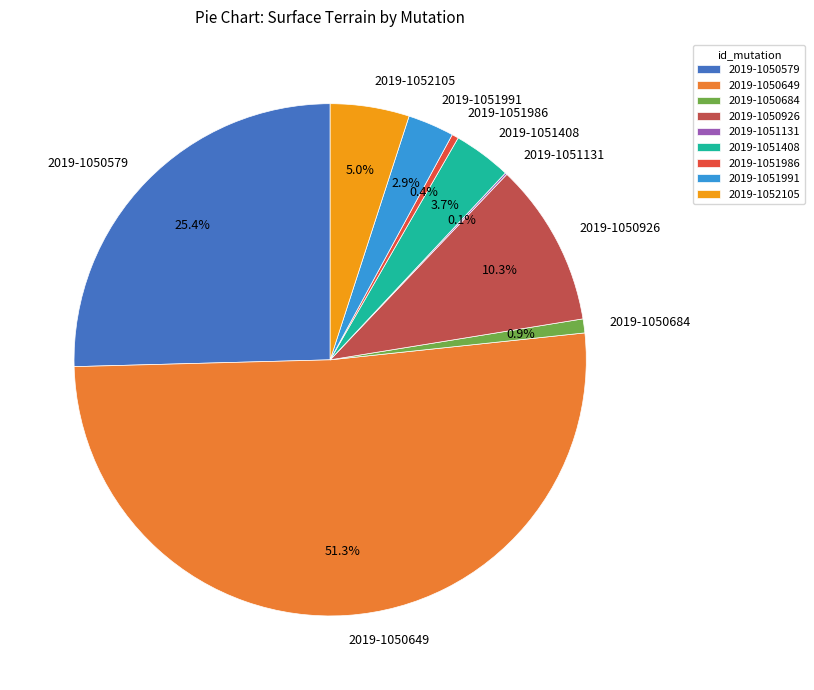

What percentage is NOT represented by 2019-1051986?

99.6%